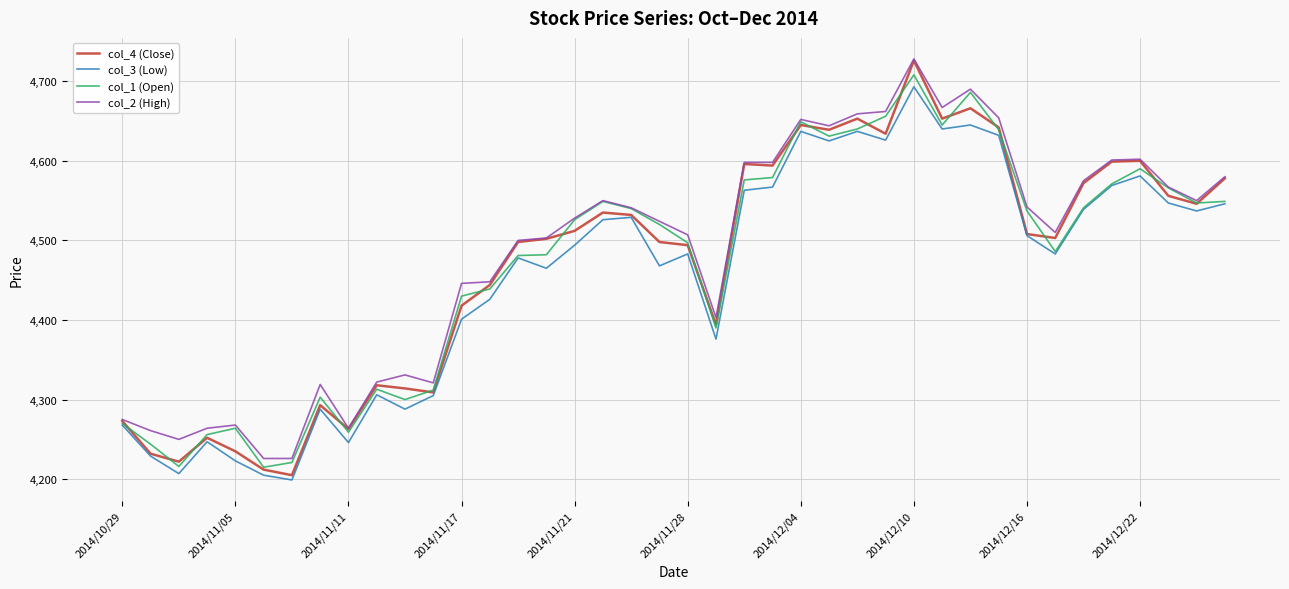

What is the smallest value displayed?

4199